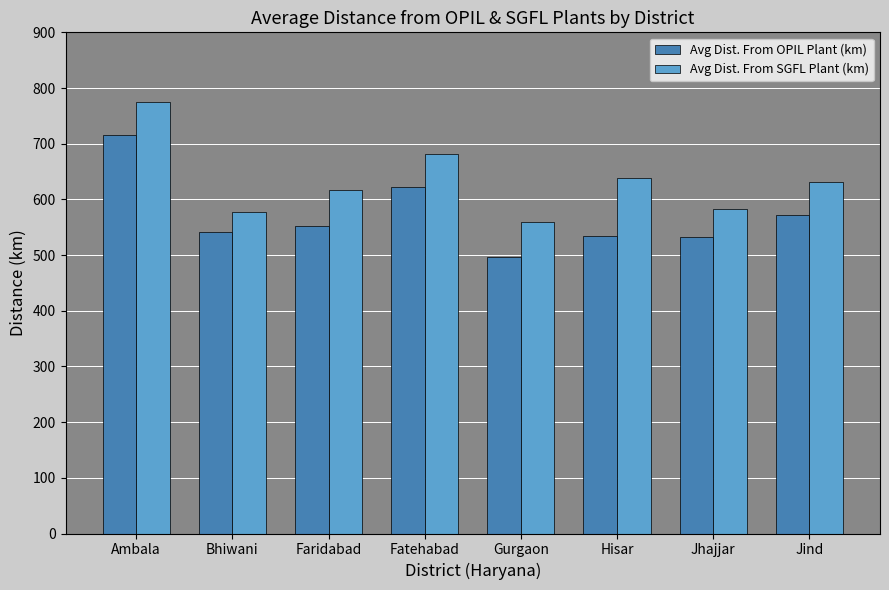

Is it true that Avg Dist. From OPIL Plant (km) equals 163 at Faridabad?

False